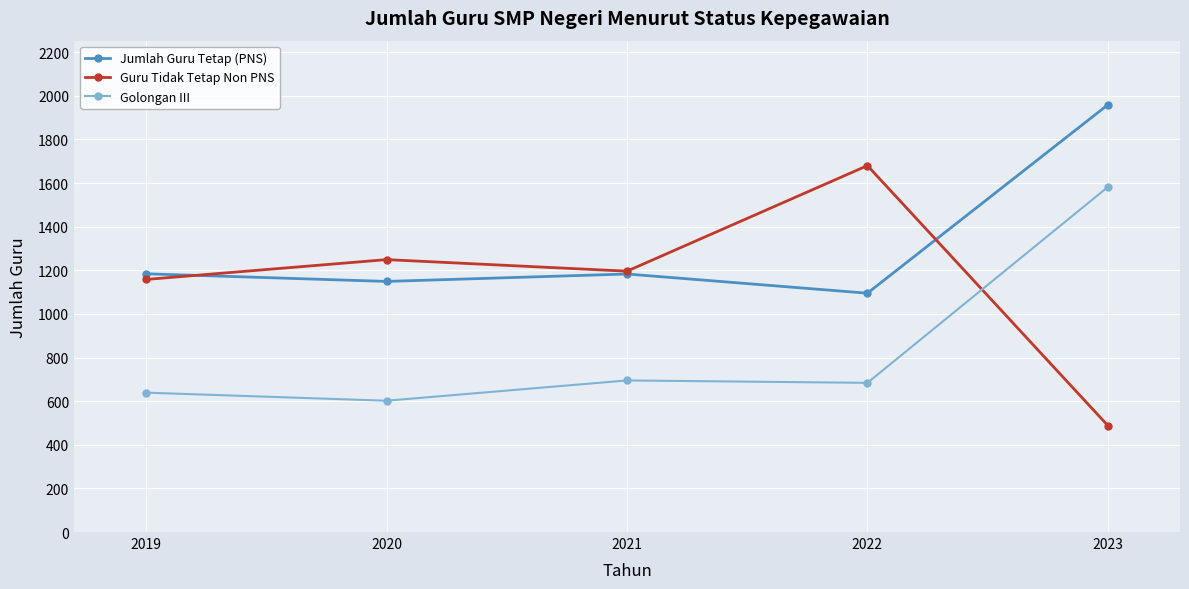

What is the spread (max minus min) of values at 2021?

501